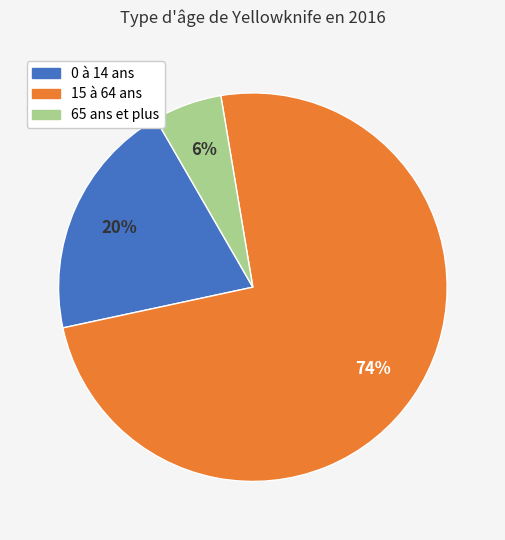

Which category has the smallest portion of the pie?

65 ans et plus